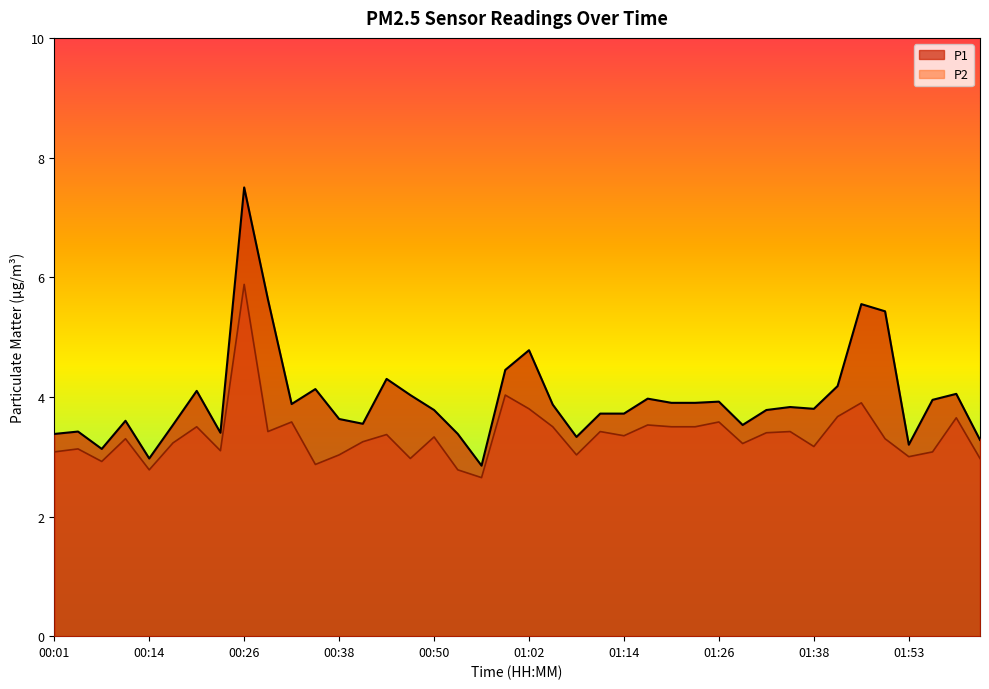

Which has a higher value, 00:32 or 00:44?

00:44